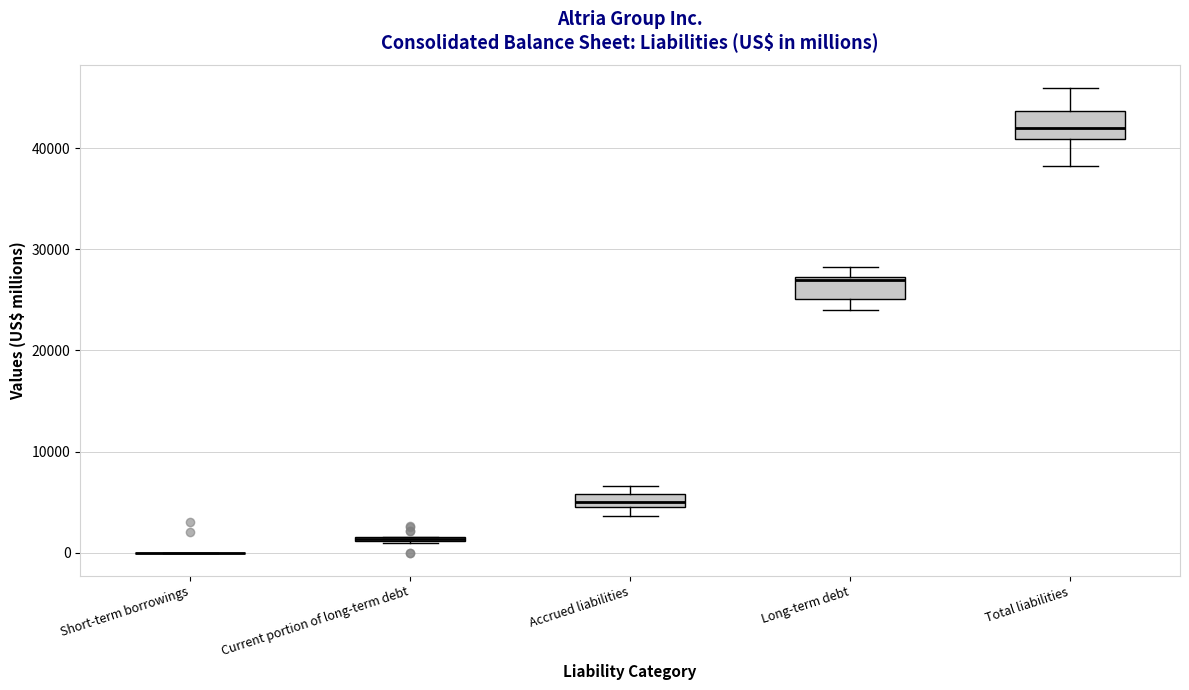

Where is the upper edge of the box for Long-term debt on the y-axis? The values are not printed on the chart, so give them approximately, as read against the axis.

27000